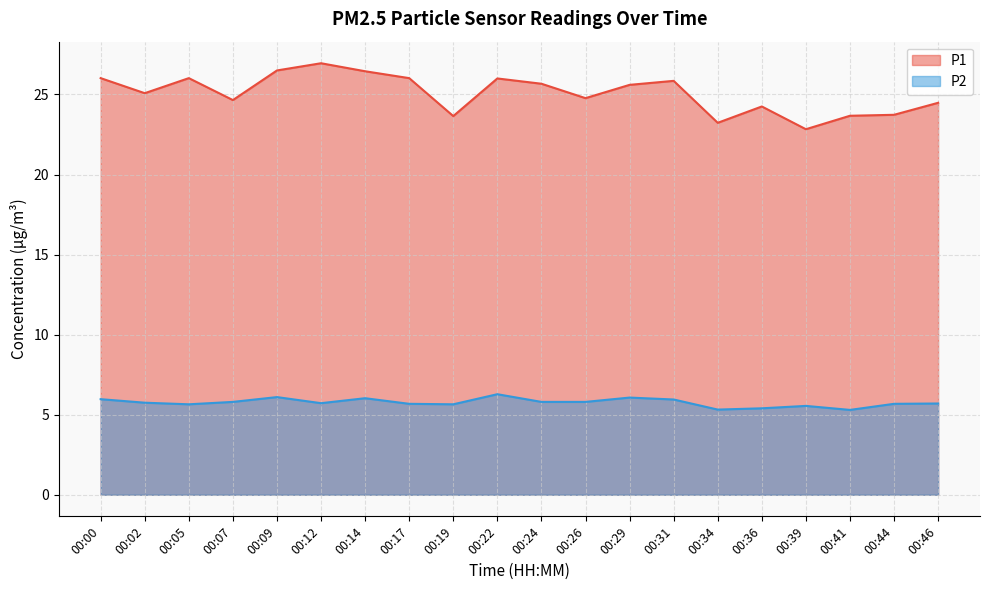

Which series has the widest spread of values?

P1